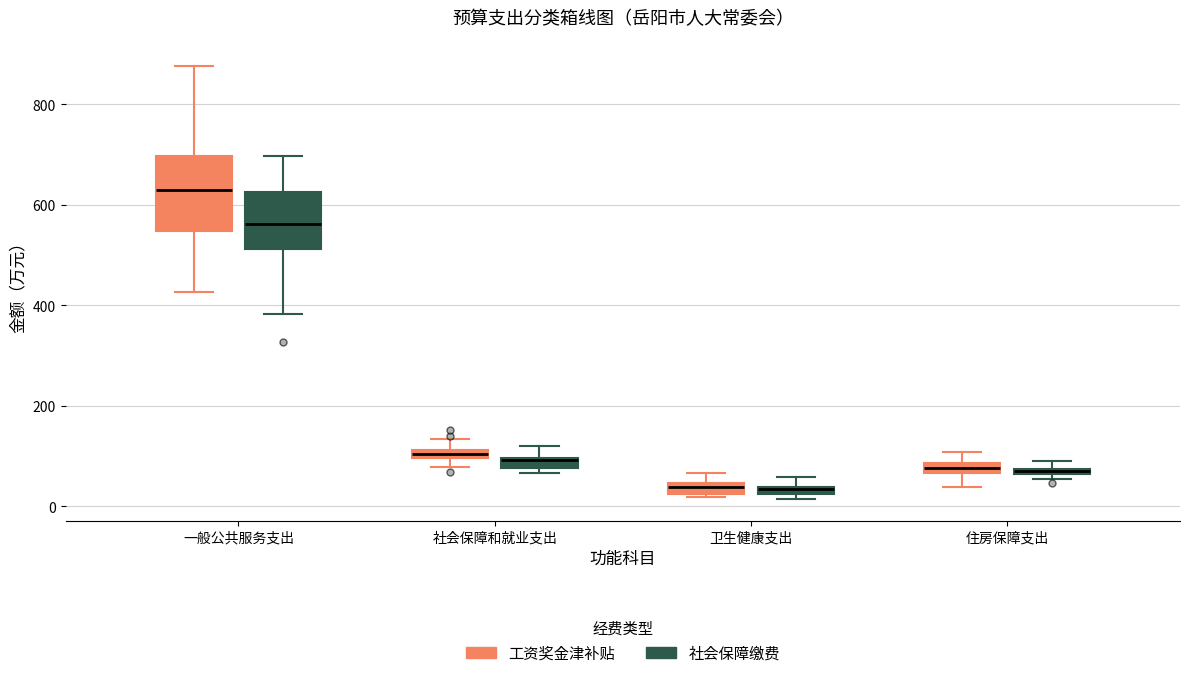

Where is the lower edge of the box for 卫生健康支出 (社会保障缴费) on the y-axis? The values are not printed on the chart, so give them approximately, as read against the axis.

20